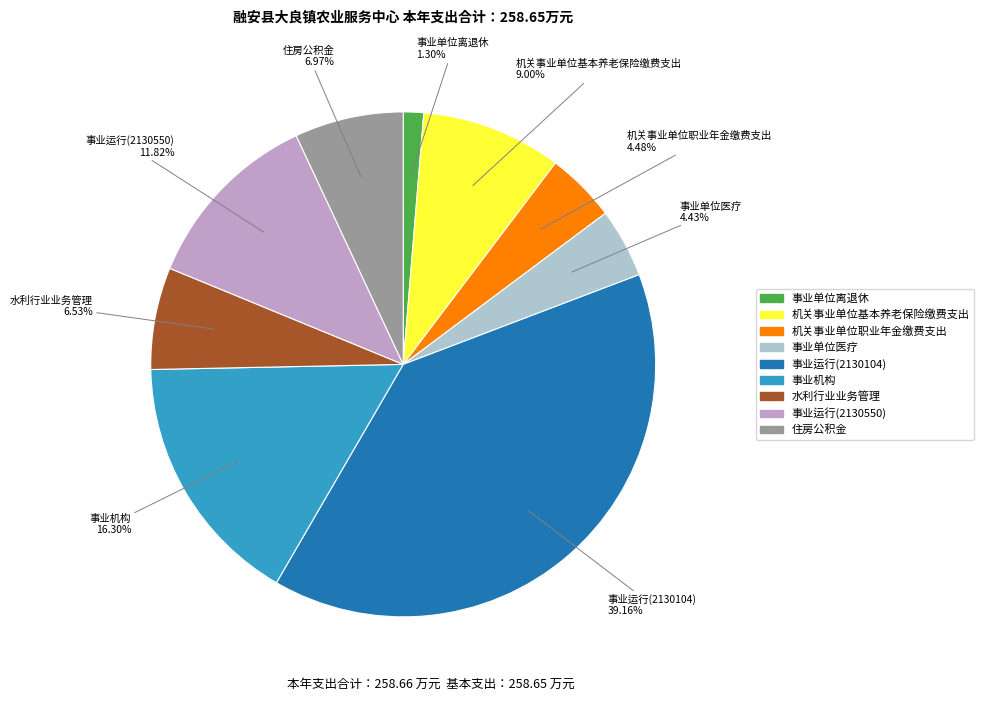

Does 事业机构 account for over 50% of the chart?

No